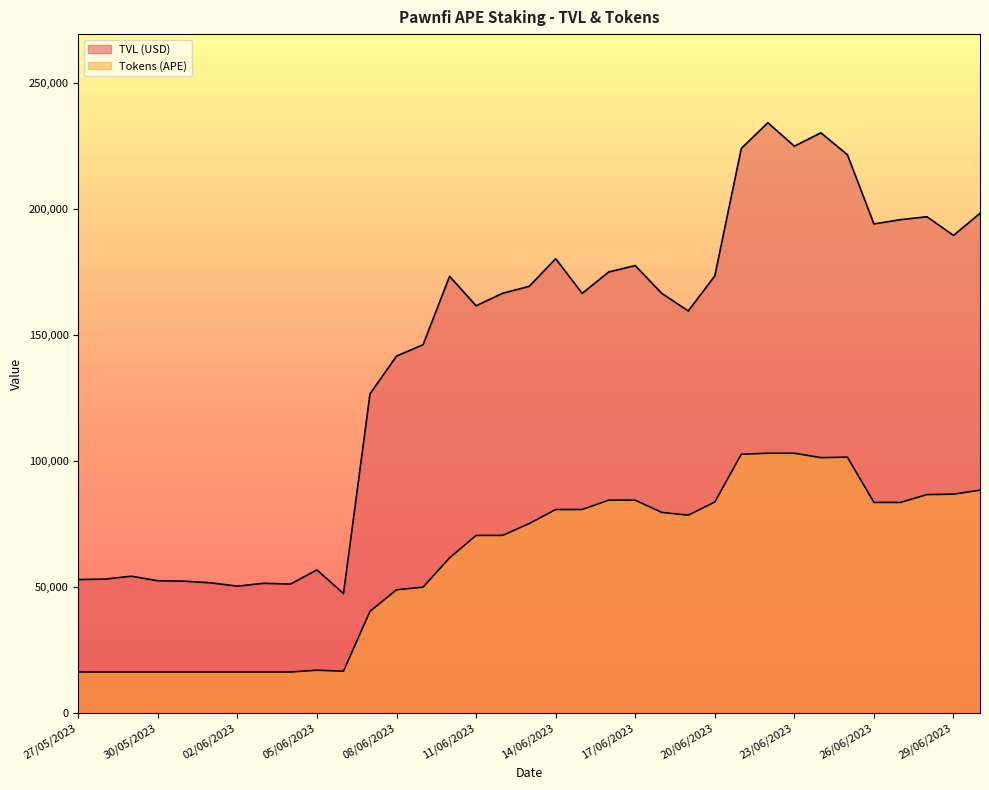

What is the smallest value displayed?

16437.9